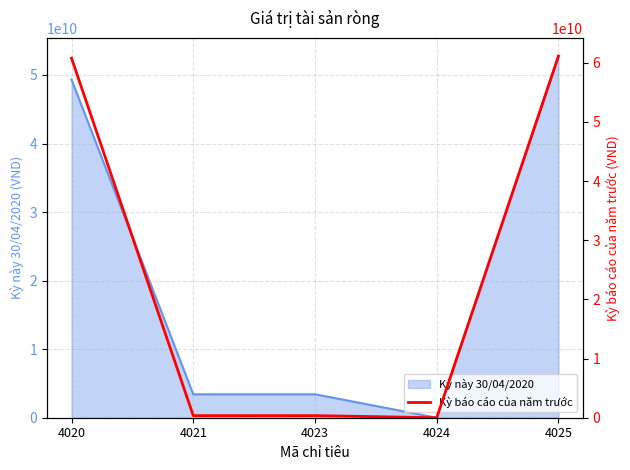

How many positive values are there?

4